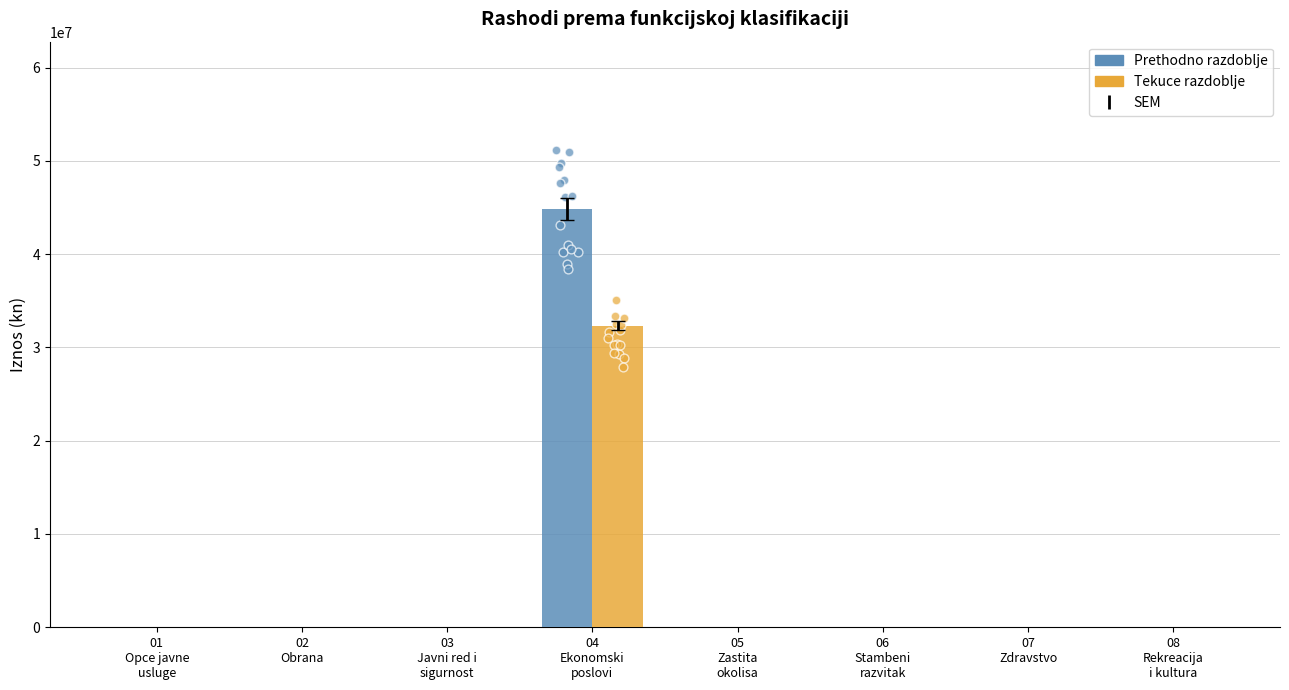

Which series contains the lowest Y value?

Prethodno razdoblje